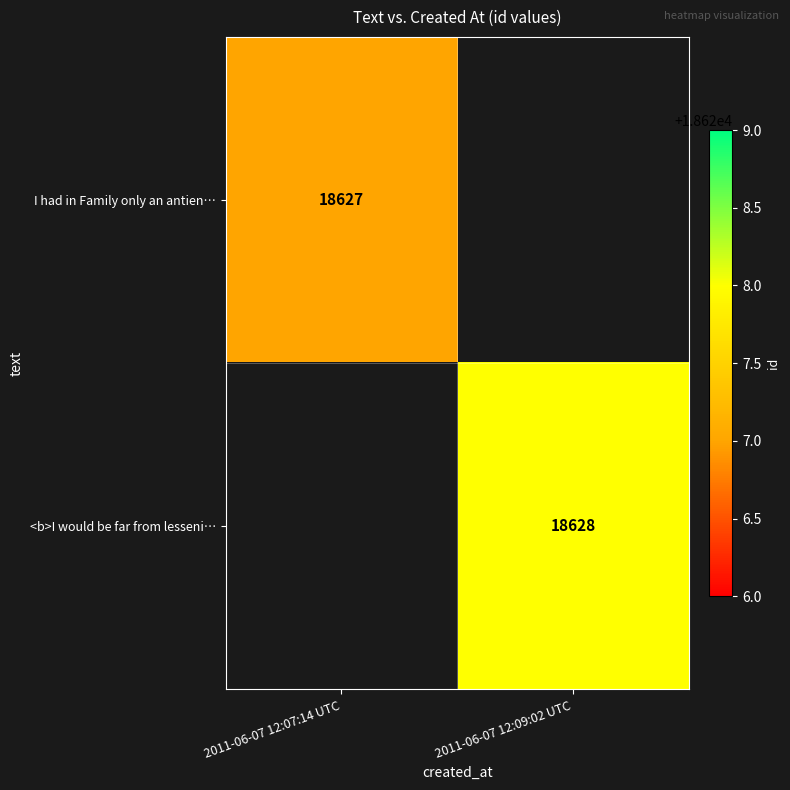

The value of I had in Family only an antien… at 2011-06-07 12:07:14 UTC is 30276. True or false?

False